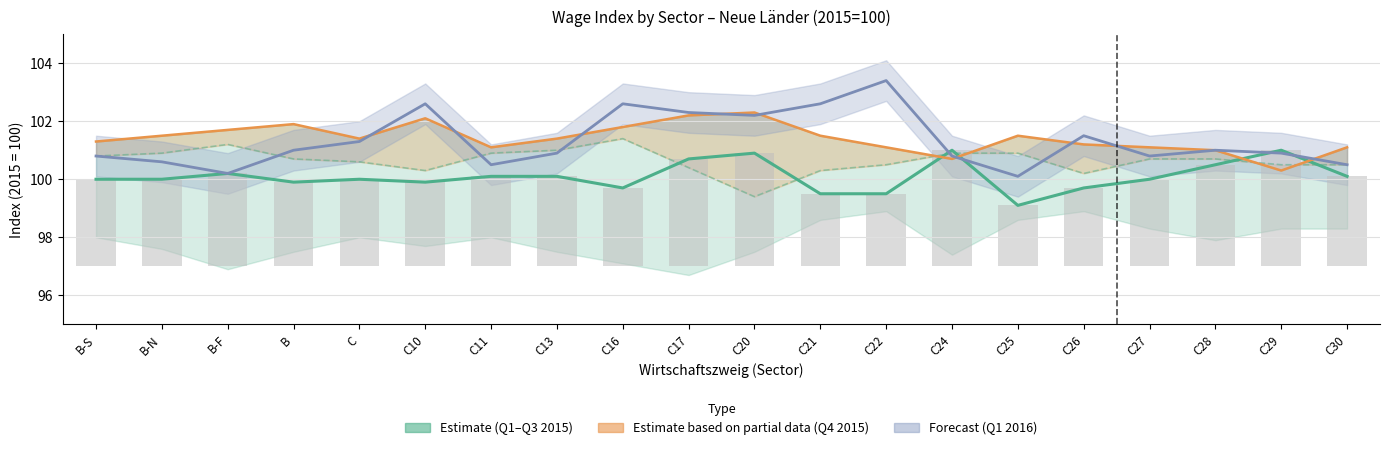

Which has a higher value, C10 or C13?

C13